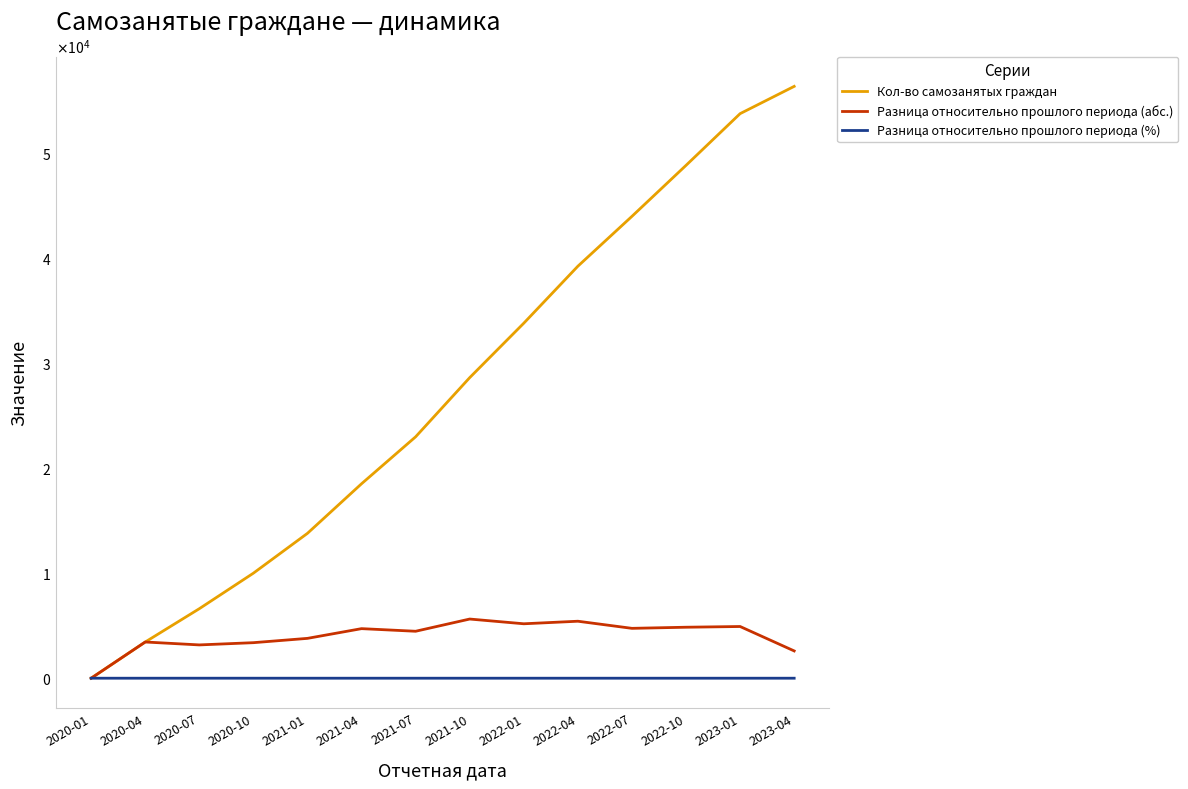

True or false: Разница относительно прошлого периода (абс.) and Кол-во самозанятых граждан intersect in this chart.

False